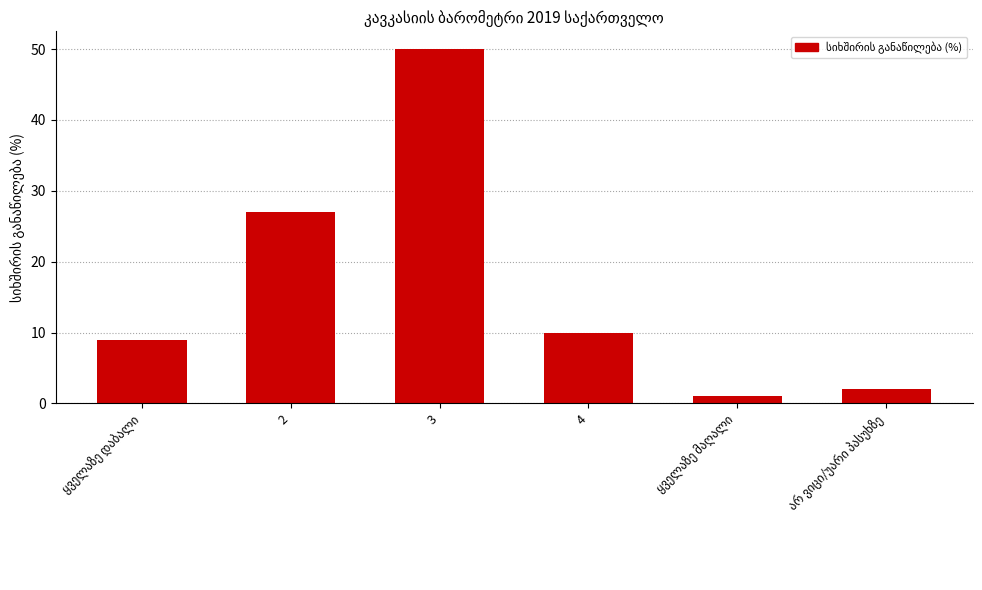

What is the sum of all values?

99